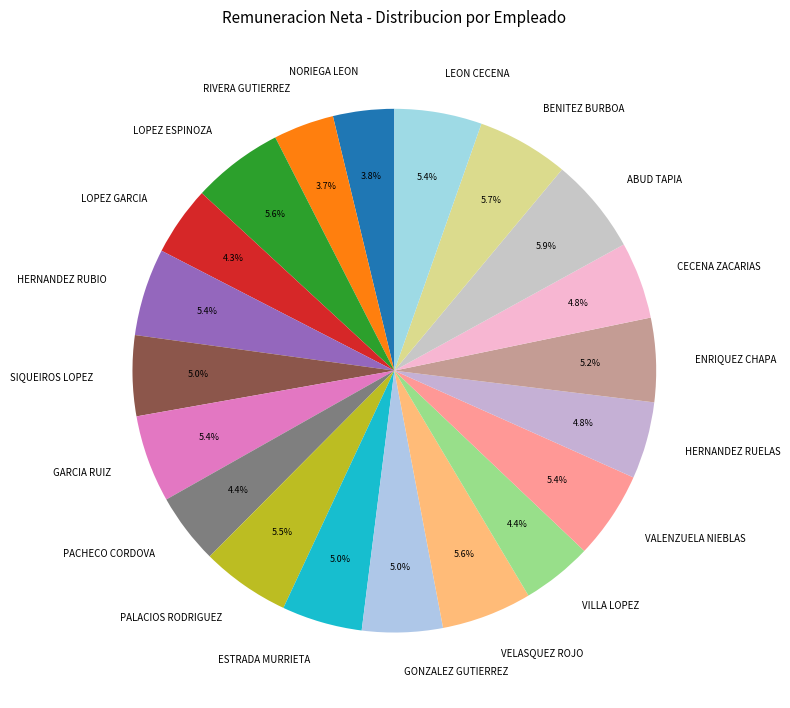

What portion of the pie excludes GONZALEZ GUTIERREZ?

95.0%